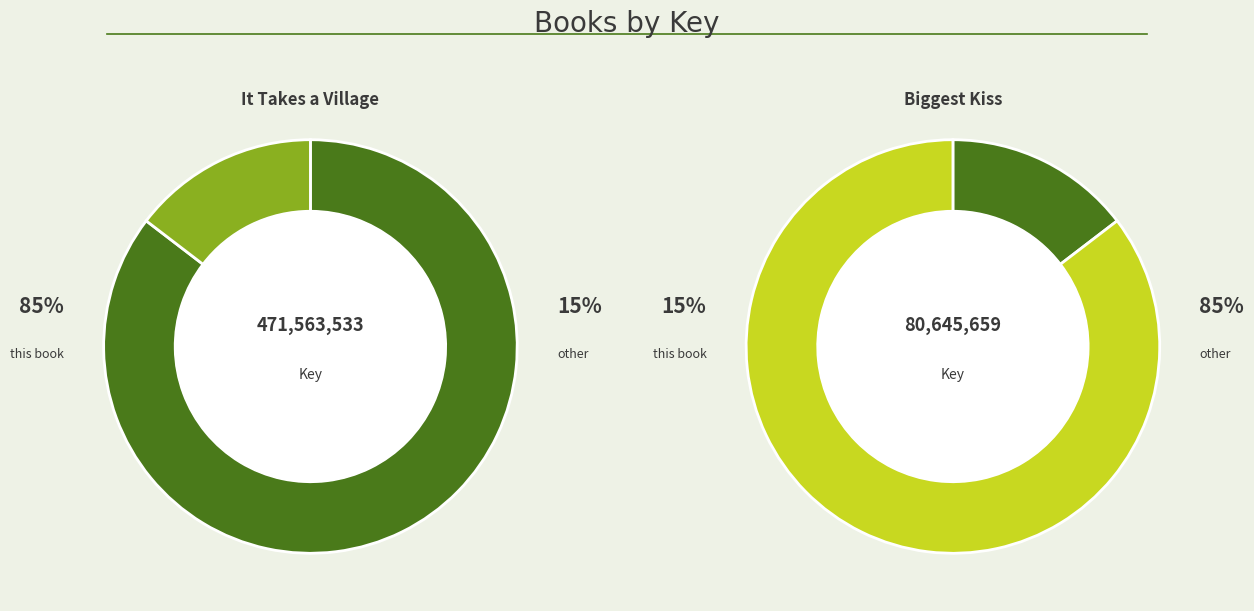

Rank the categories by value from highest to lowest.

It Takes a Village (9781481430876), Biggest Kiss (9781442427693)